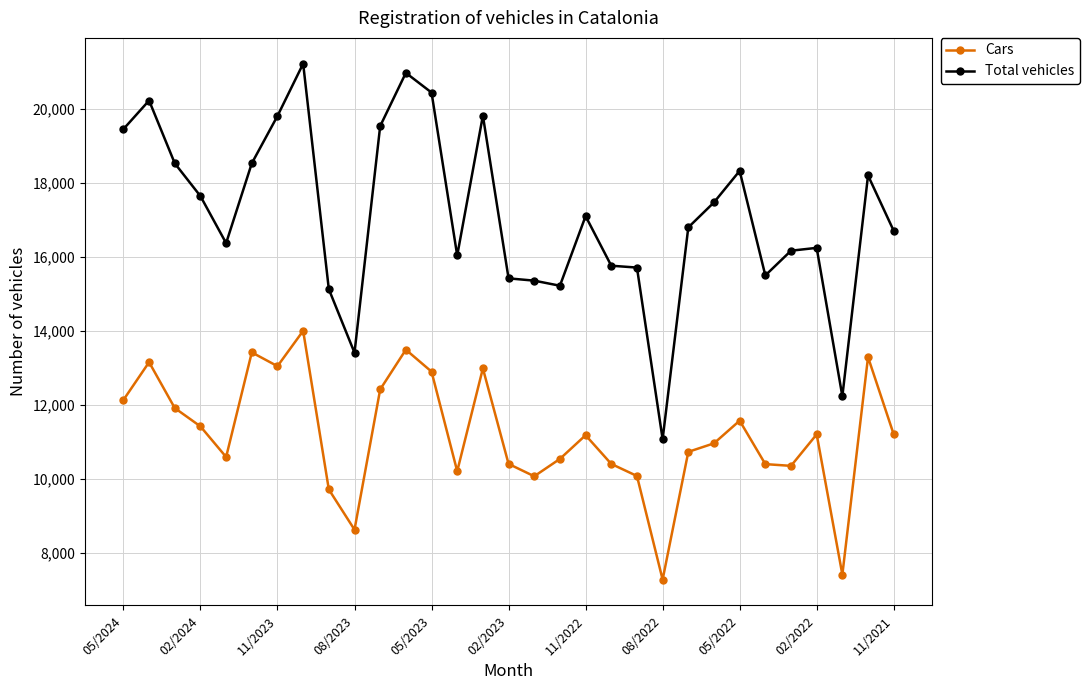

What is the average value of the Total vehicles series?

17106